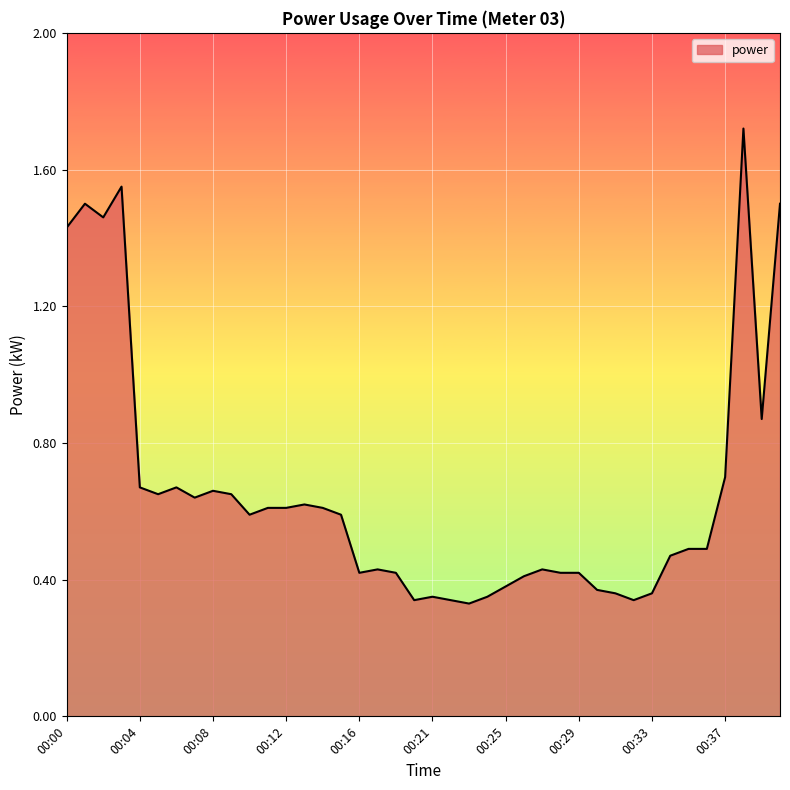

Count the number of data series in this chart.

1